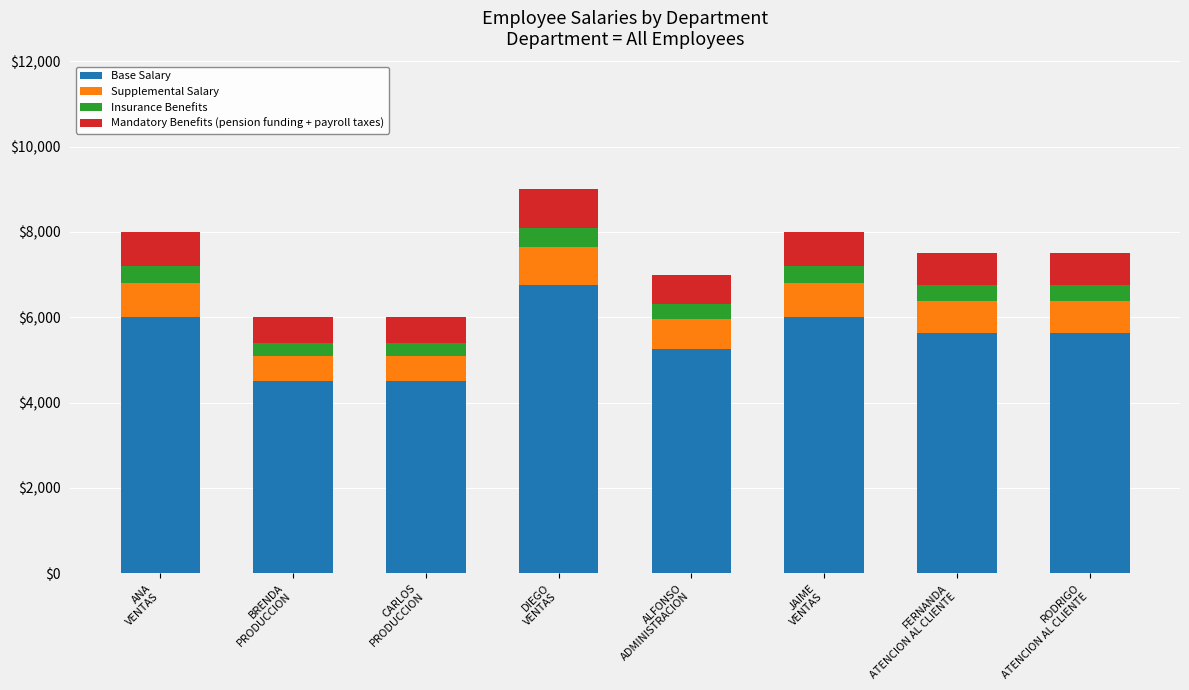

What is the lowest value of the Base Salary series?

4500